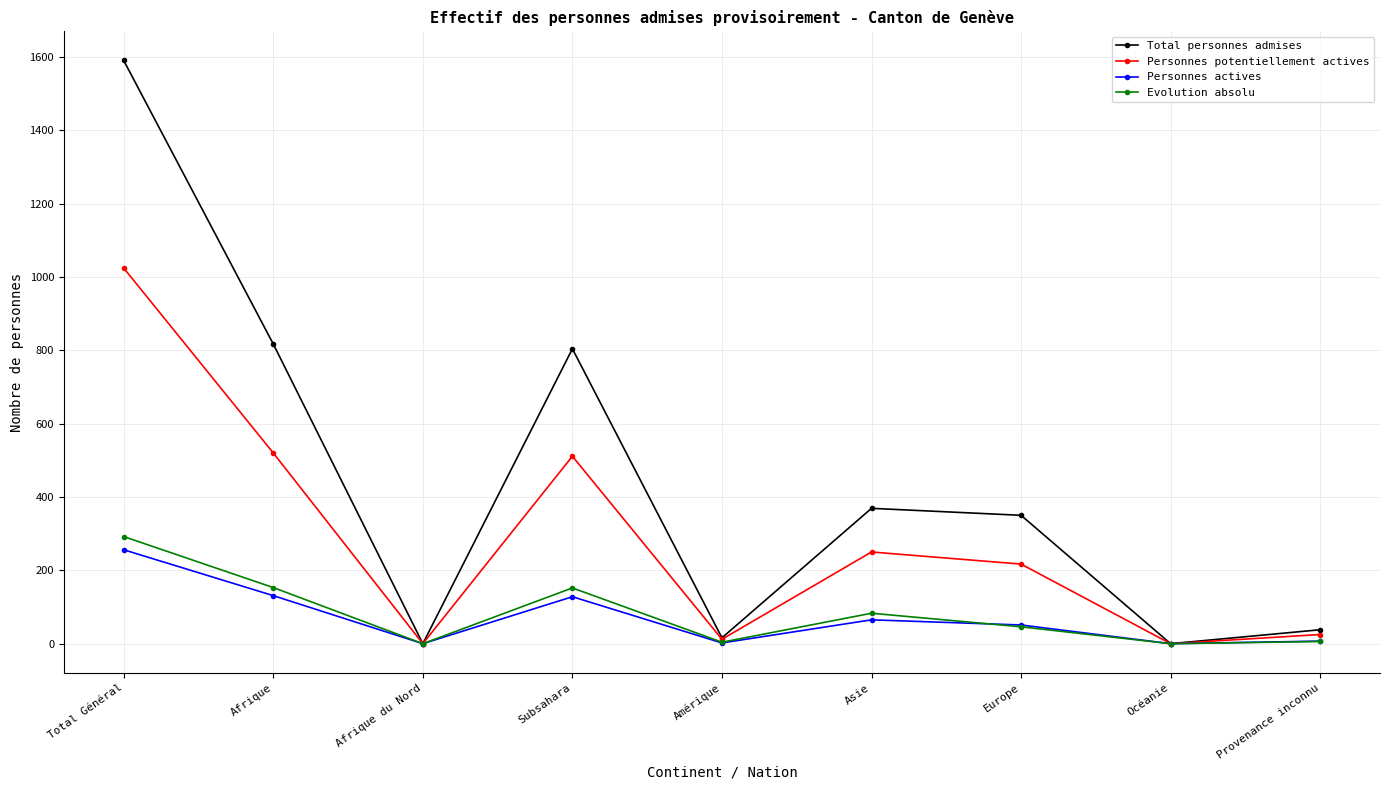

What is the label of the 5th point from the left?

Amérique